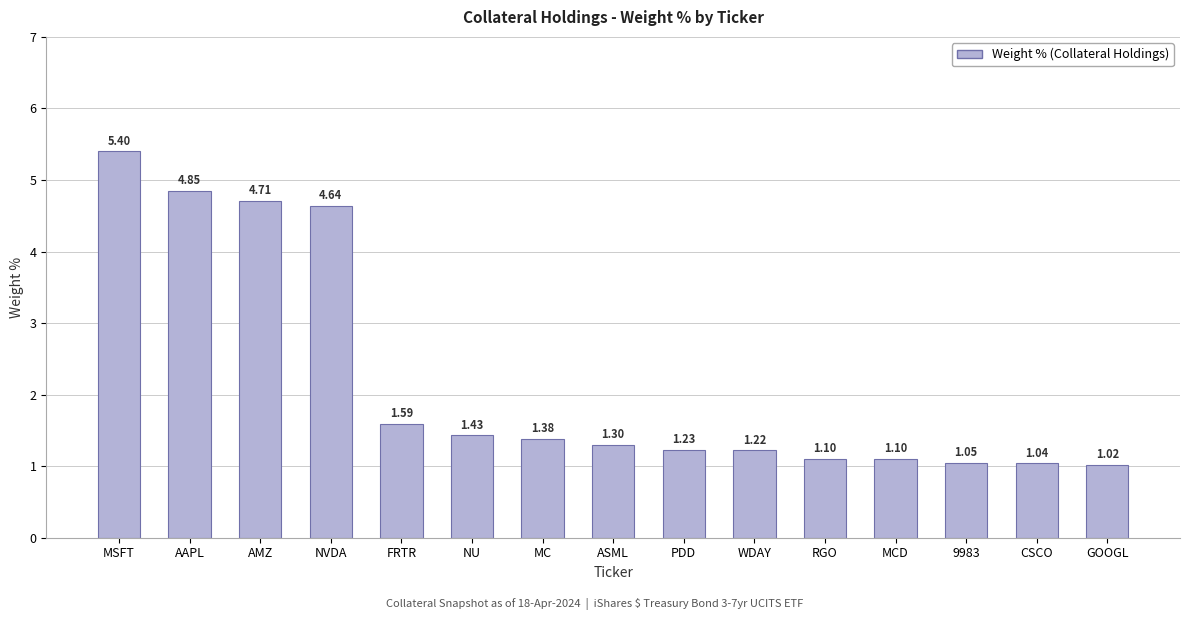

The value at MCD is 1.1. True or false?

True